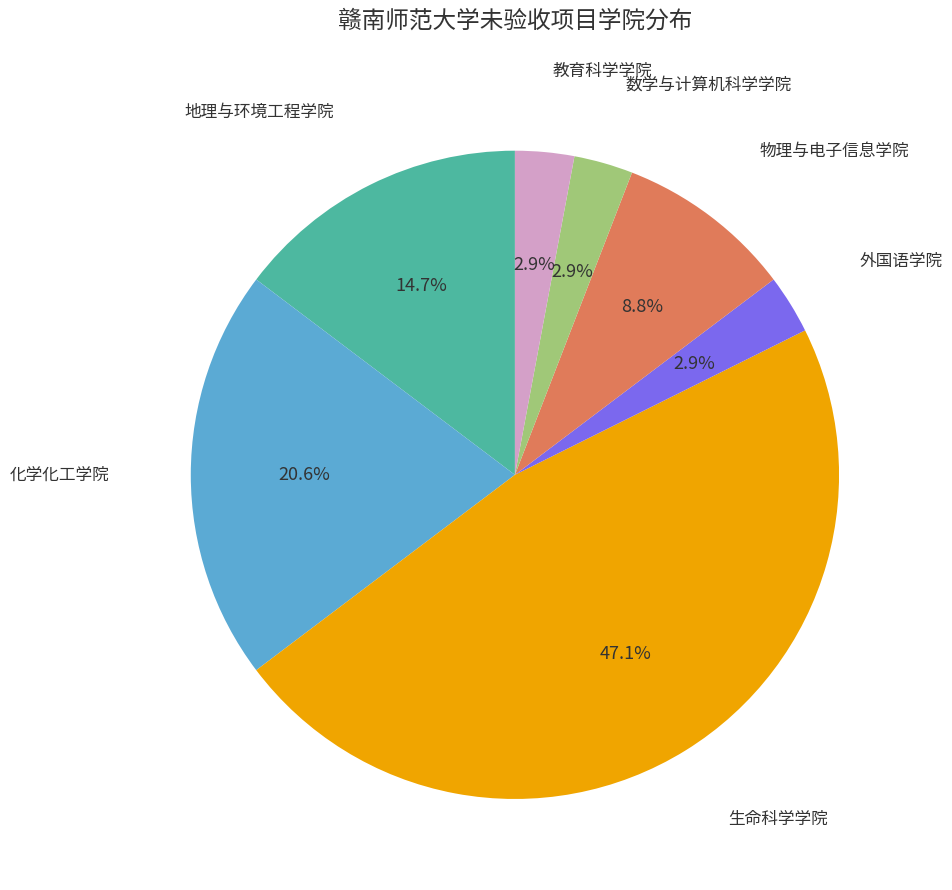

Is there a majority slice in this chart?

No